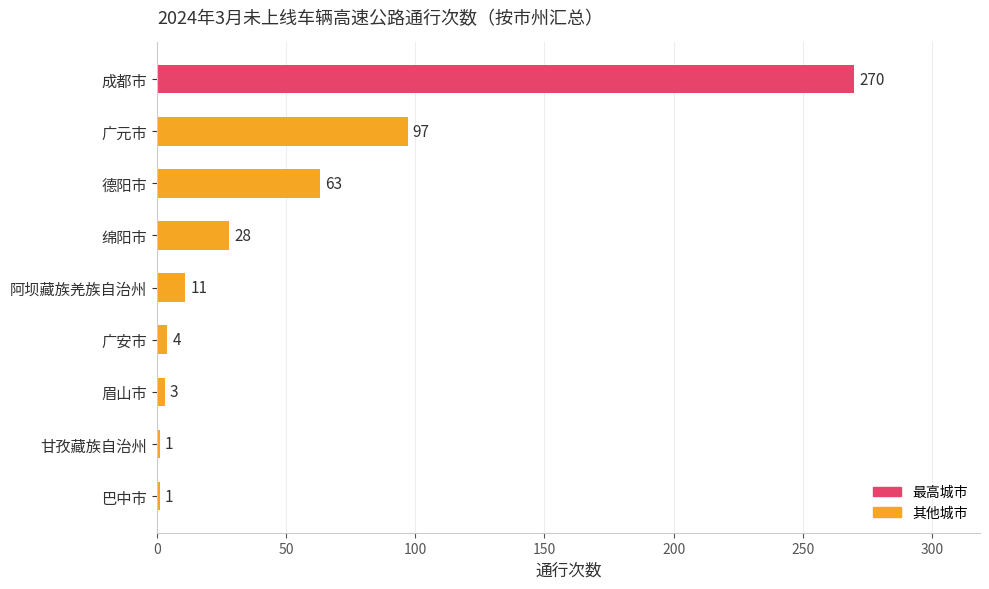

What is the sum of all values?

478